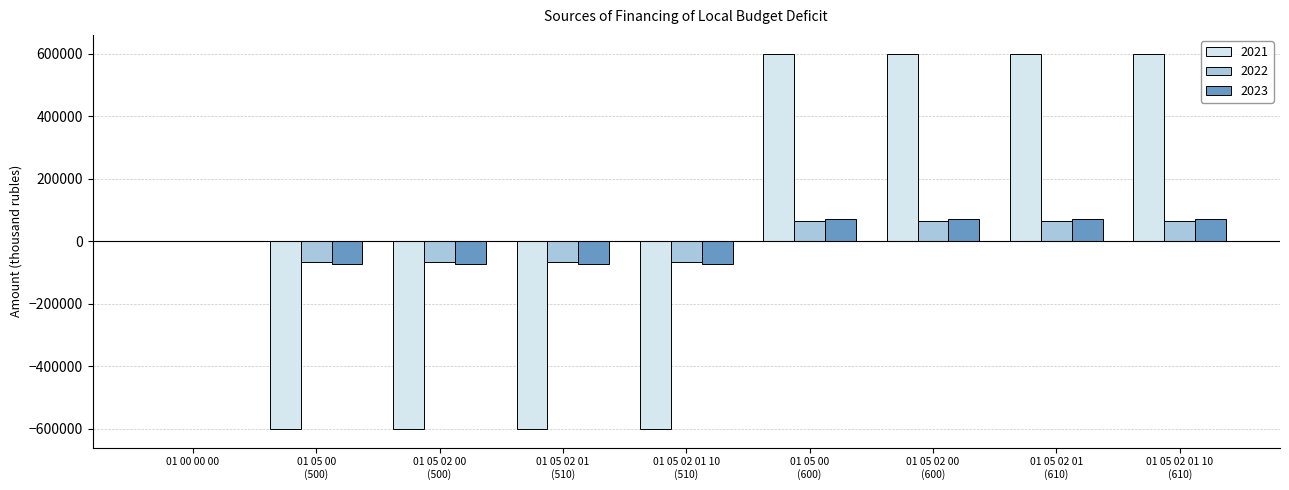

What is the highest value of the 2023 series?

72657.8